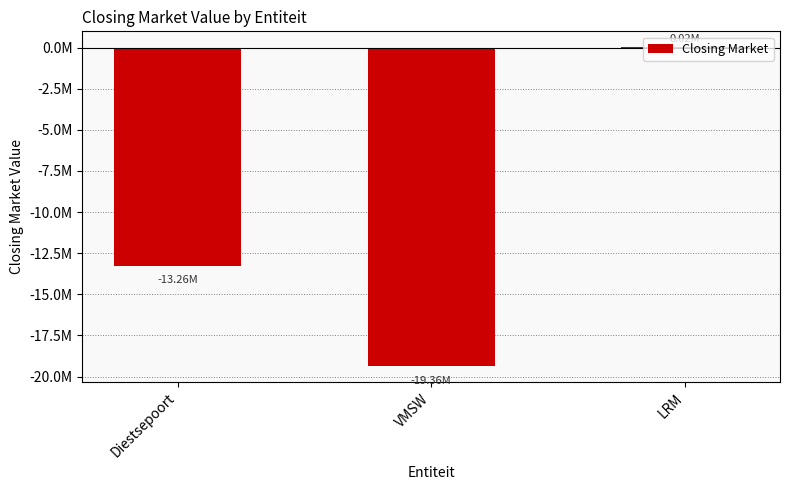

What is the approximate value at LRM?

15395.4